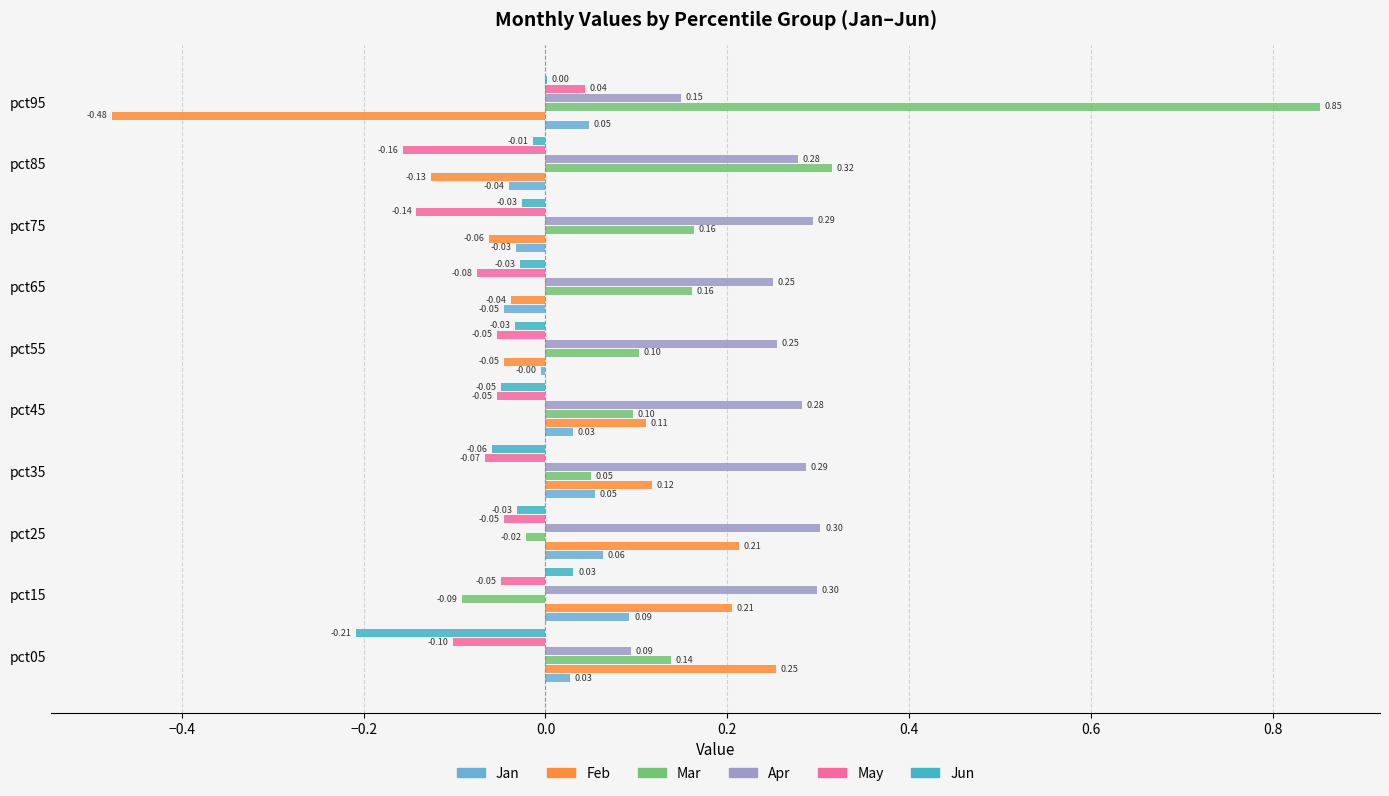

Which series has the largest total across all categories?

Apr